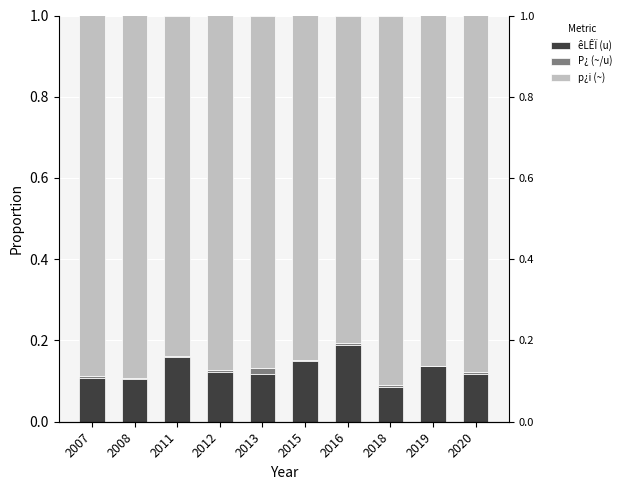

What is the total value across all series at 2007?

1.0